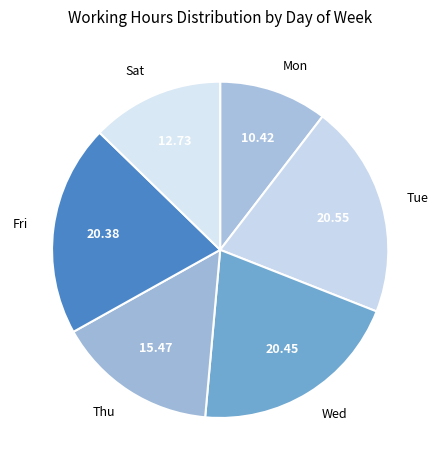

How many segments does this pie chart have?

6